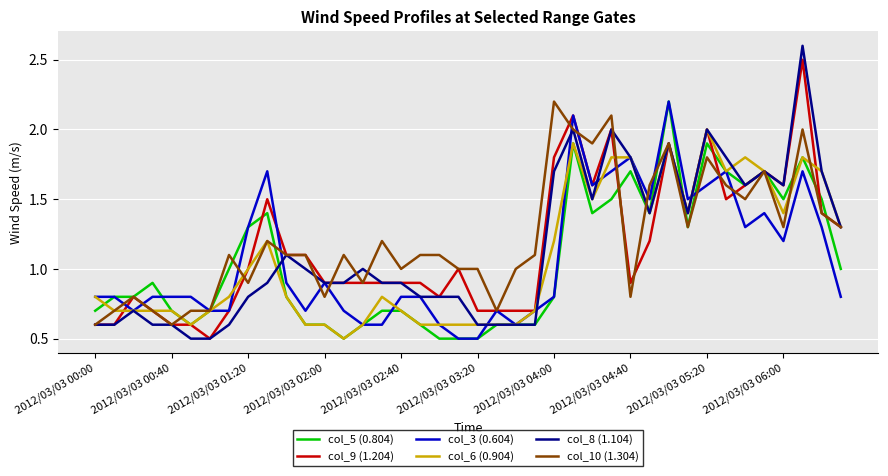

What is the smallest value displayed?

0.5